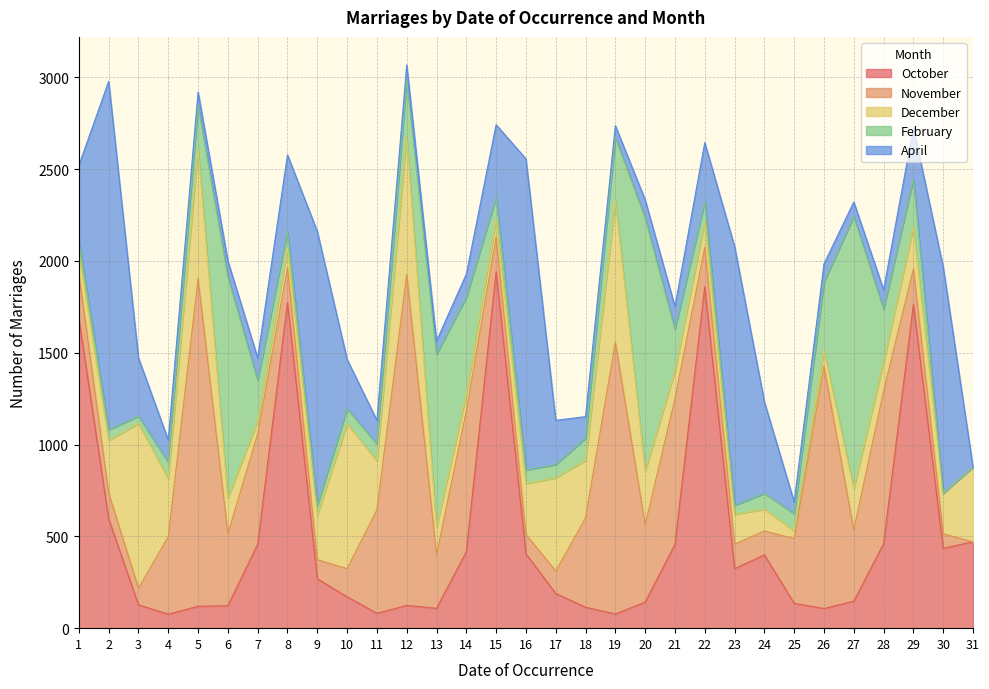

What value does the April series have at 20, to the nearest 100?

100